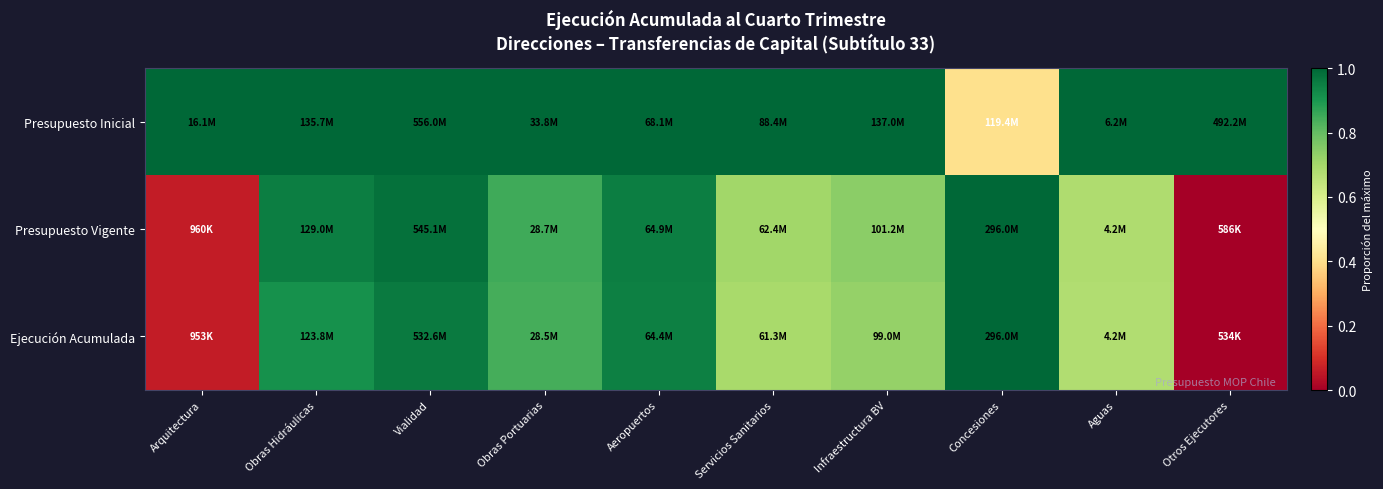

List the series in order of their peak value, highest first.

Presupuesto Inicial, Presupuesto Vigente, Ejecución Acumulada